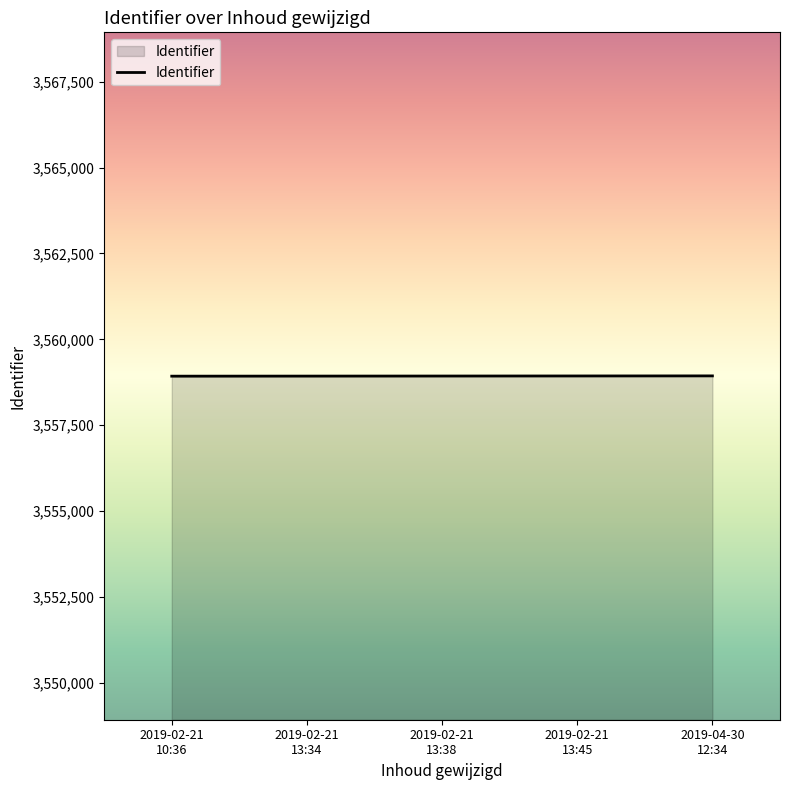

What is the sum of all values?

17794660